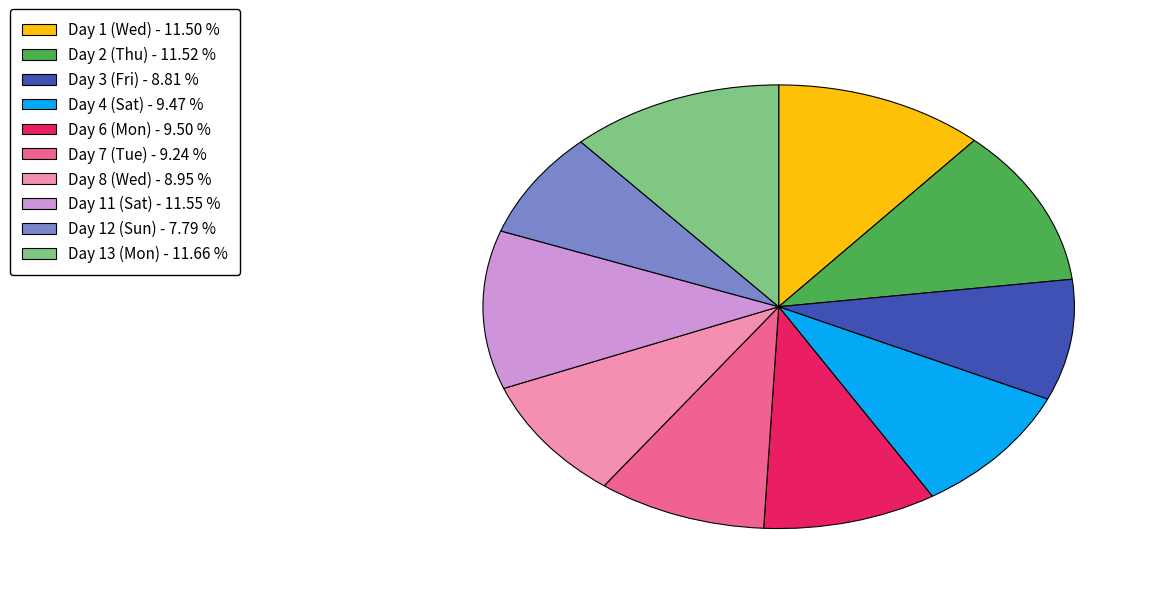

How many segments does this pie chart have?

10